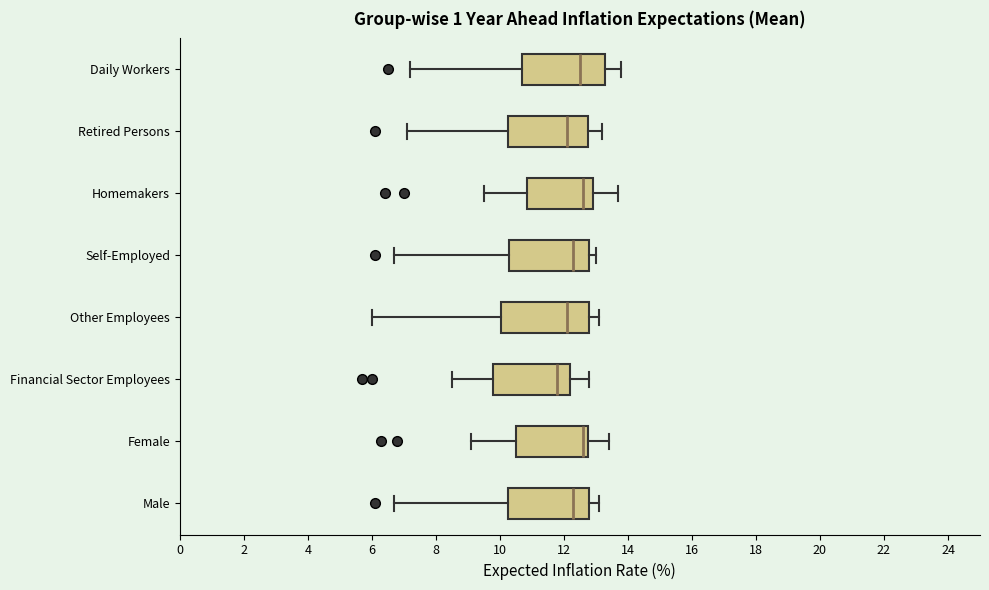

Which box's median line is the furthest to the left?

Financial Sector Employees